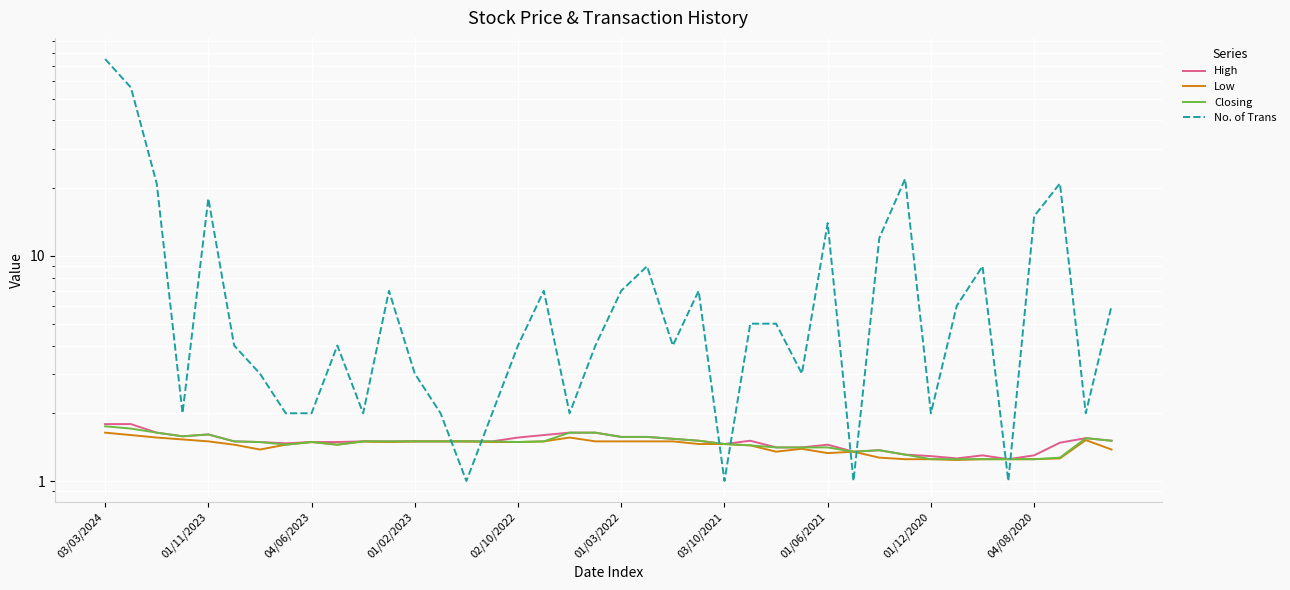

Reading left to right, extract all data points from this chart.

High: 1.8	1.8	1.6	1.6	1.6	1.5	1.5	1.5	1.5	1.5	1.5	1.5	1.5	1.5	1.5	1.5	1.6	1.6	1.6	1.6	1.6	1.6	1.5	1.5	1.5	1.5	1.4	1.4	1.4	1.4	1.4	1.3	1.3	1.3	1.3	1.2	1.3	1.5	1.6	1.5
Low: 1.6	1.6	1.6	1.5	1.5	1.4	1.4	1.4	1.5	1.4	1.5	1.5	1.5	1.5	1.5	1.5	1.5	1.5	1.6	1.5	1.5	1.5	1.5	1.5	1.5	1.4	1.4	1.4	1.3	1.4	1.3	1.2	1.2	1.2	1.2	1.2	1.2	1.3	1.5	1.4
Closing: 1.8	1.7	1.6	1.6	1.6	1.5	1.5	1.4	1.5	1.4	1.5	1.5	1.5	1.5	1.5	1.5	1.5	1.5	1.6	1.6	1.6	1.6	1.5	1.5	1.5	1.4	1.4	1.4	1.4	1.4	1.4	1.3	1.2	1.2	1.2	1.2	1.2	1.3	1.6	1.5
No. of Trans: 75.0	56.0	21.0	2.0	18.0	4.0	3.0	2.0	2.0	4.0	2.0	7.0	3.0	2.0	1.0	2.0	4.0	7.0	2.0	4.0	7.0	9.0	4.0	7.0	1.0	5.0	5.0	3.0	14.0	1.0	12.0	22.0	2.0	6.0	9.0	1.0	15.0	21.0	2.0	6.0